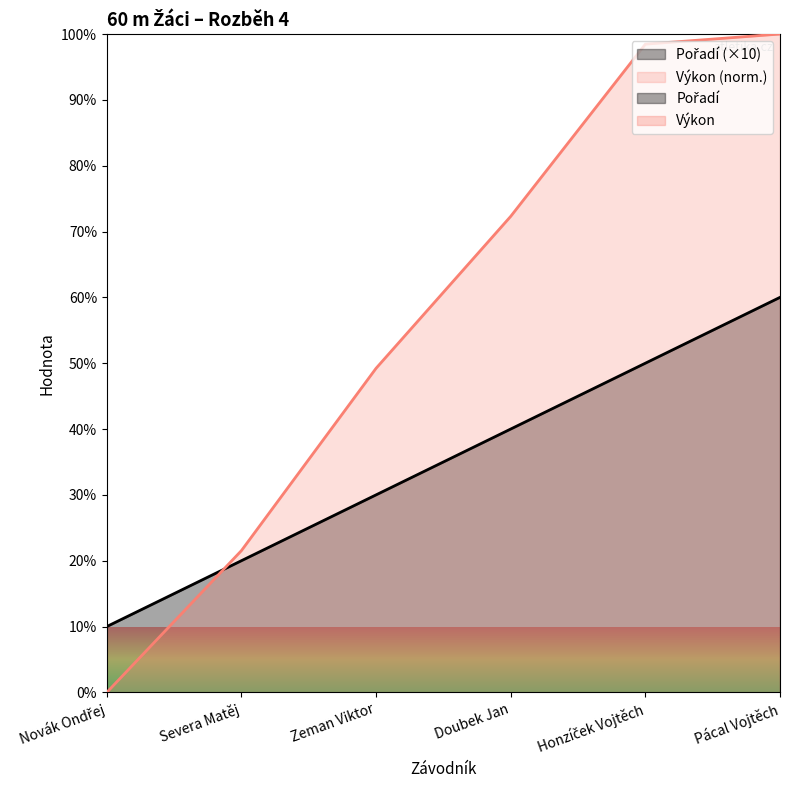

What is the difference between the highest and lowest values at Zeman Viktor?

19.2